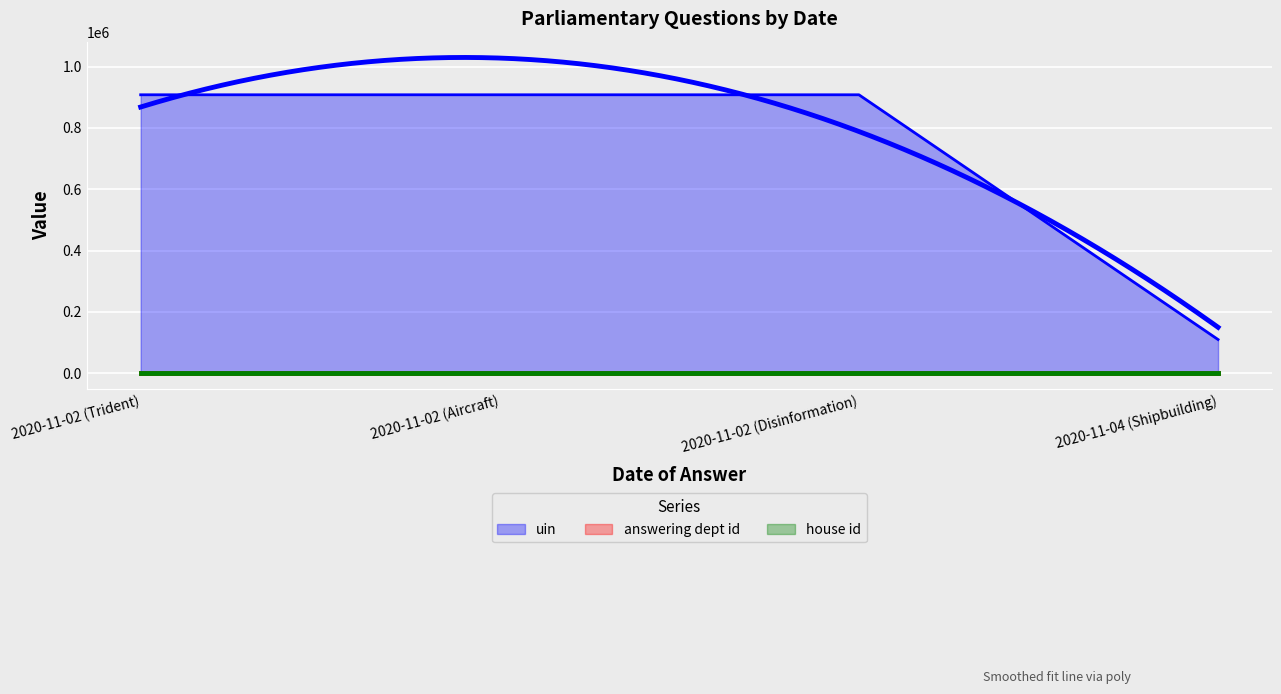

True or false: uin and answering dept id cross at least once.

False